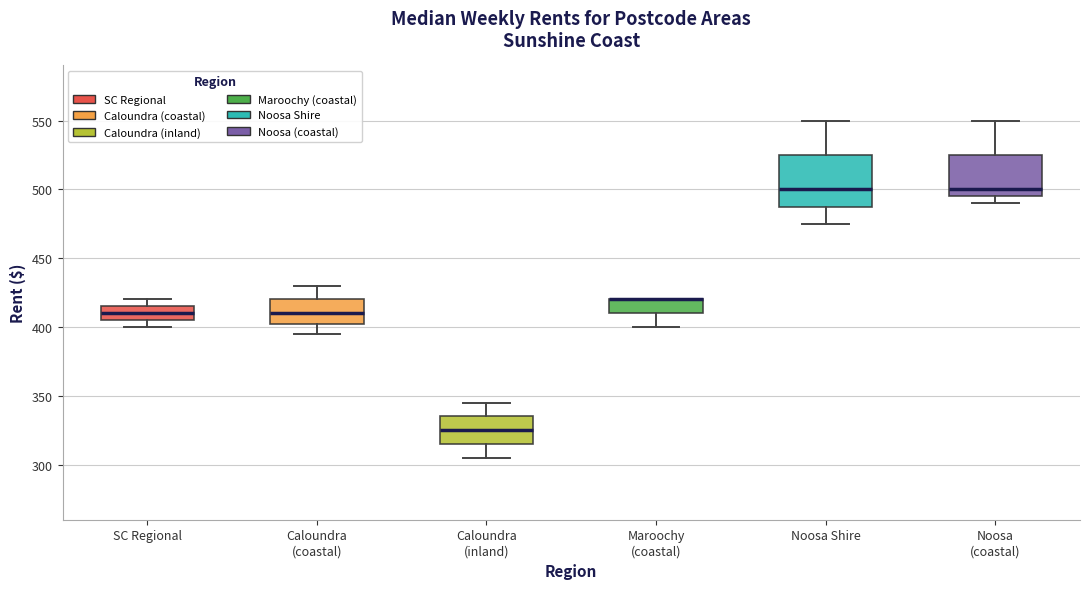

Reading left to right, transcribe this box plot: for each box, give where its median line is, the range the box spans, and where its two whiskers end, as read against the y-axis. The values are not printed on the chart, so give them approximately, as read against the axis.

SC Regional: median 410, box 405 to 415, whiskers 400 to 420
Caloundra (coastal): median 410, box 405 to 420, whiskers 395 to 430
Caloundra (inland): median 325, box 315 to 335, whiskers 305 to 345
Maroochy (coastal): median 420 (drawn on the box's upper edge), box 410 to 420, whiskers 400 to 420
Noosa Shire: median 500, box 490 to 525, whiskers 475 to 550
Noosa (coastal): median 500, box 495 to 525, whiskers 490 to 550